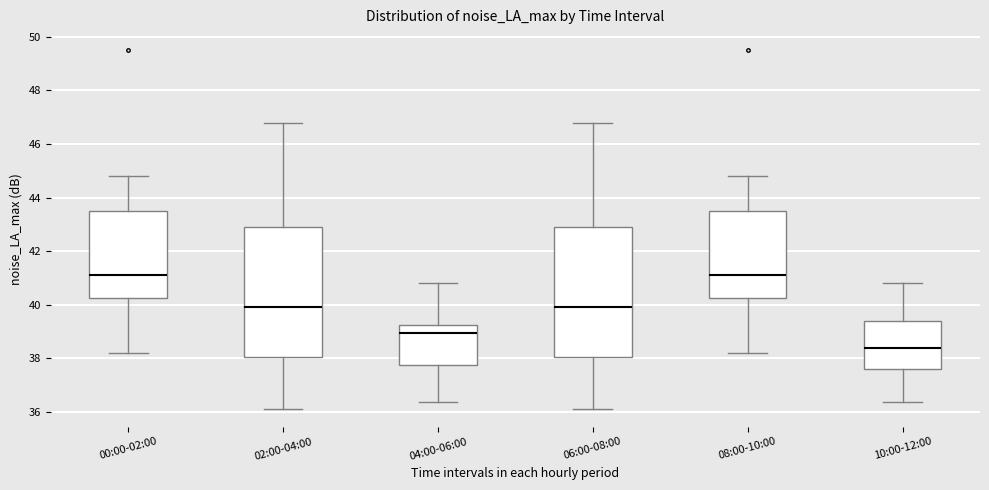

Where does the upper whisker of the box for 04:00-06:00 end on the y-axis? The values are not printed on the chart, so give them approximately, as read against the axis.

40.8